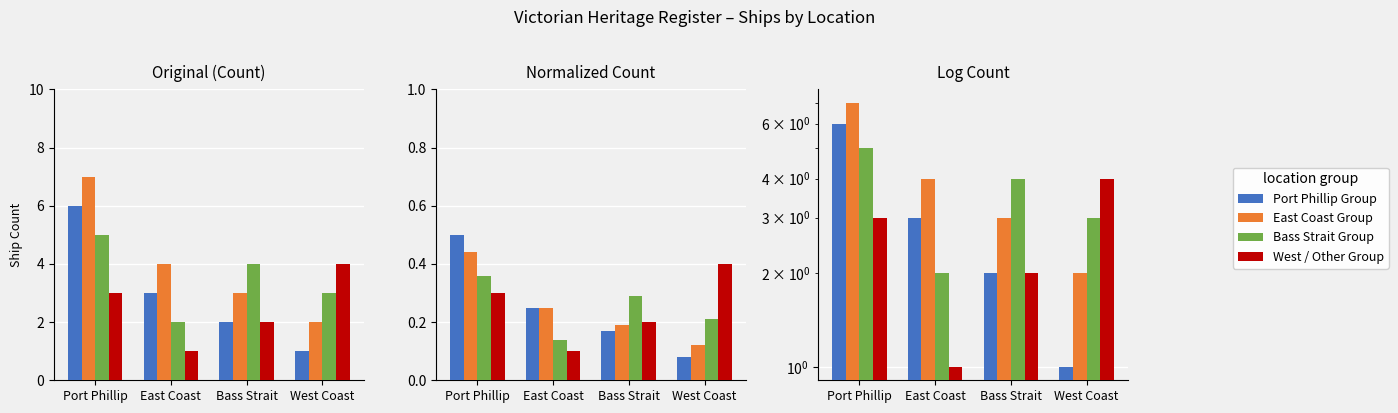

How many West / Other Group values are between 2 and 4?

3